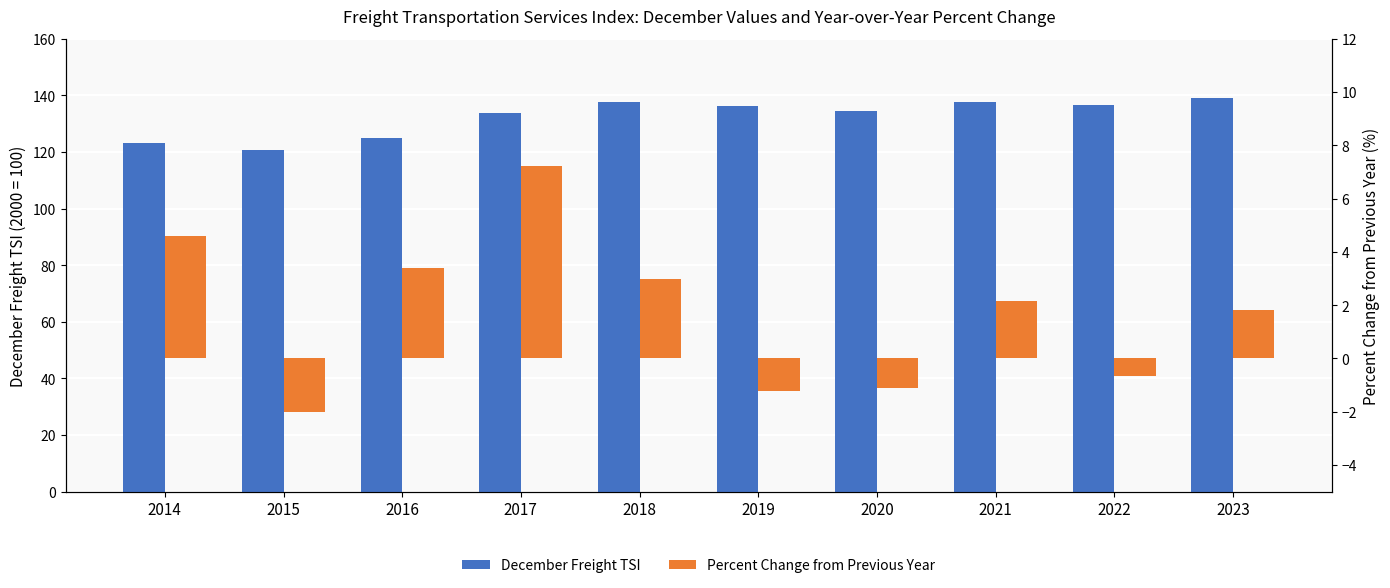

Which category has the lowest value across all series?

2015